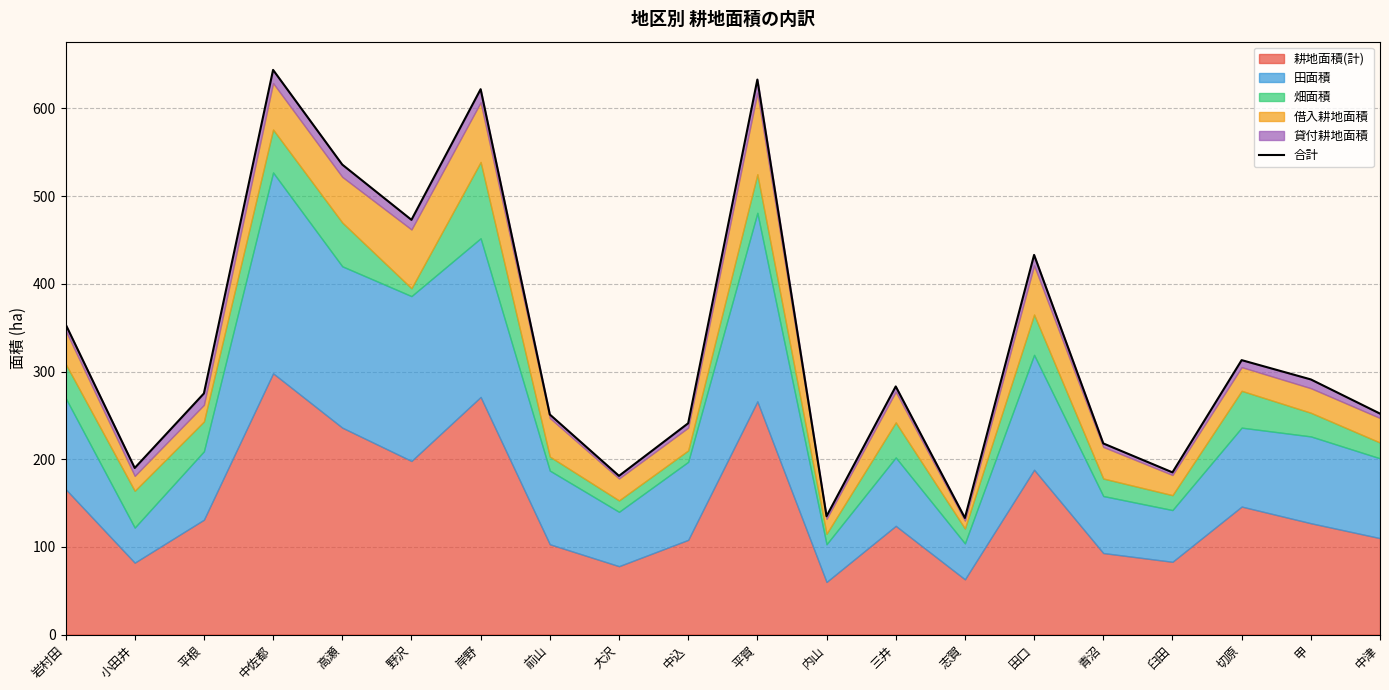

At which category does the data reach its first local peak?

中佐都